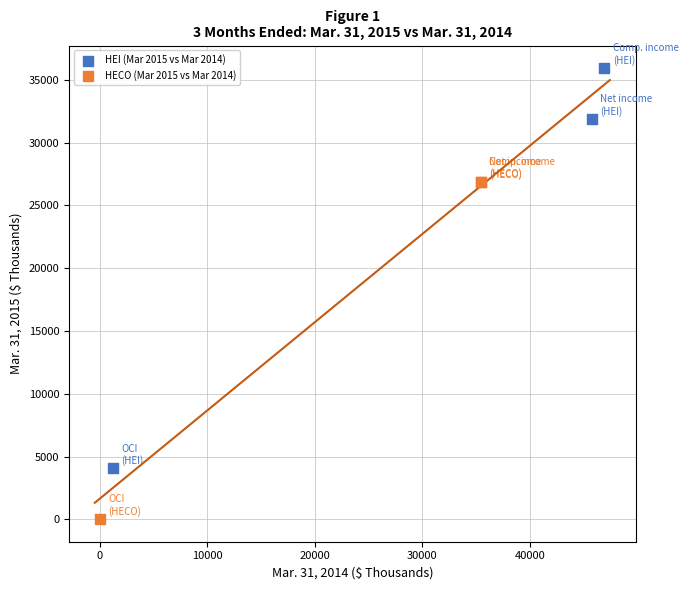

Which series has the widest spread of Y values?

HEI (Mar 2015 vs Mar 2014)